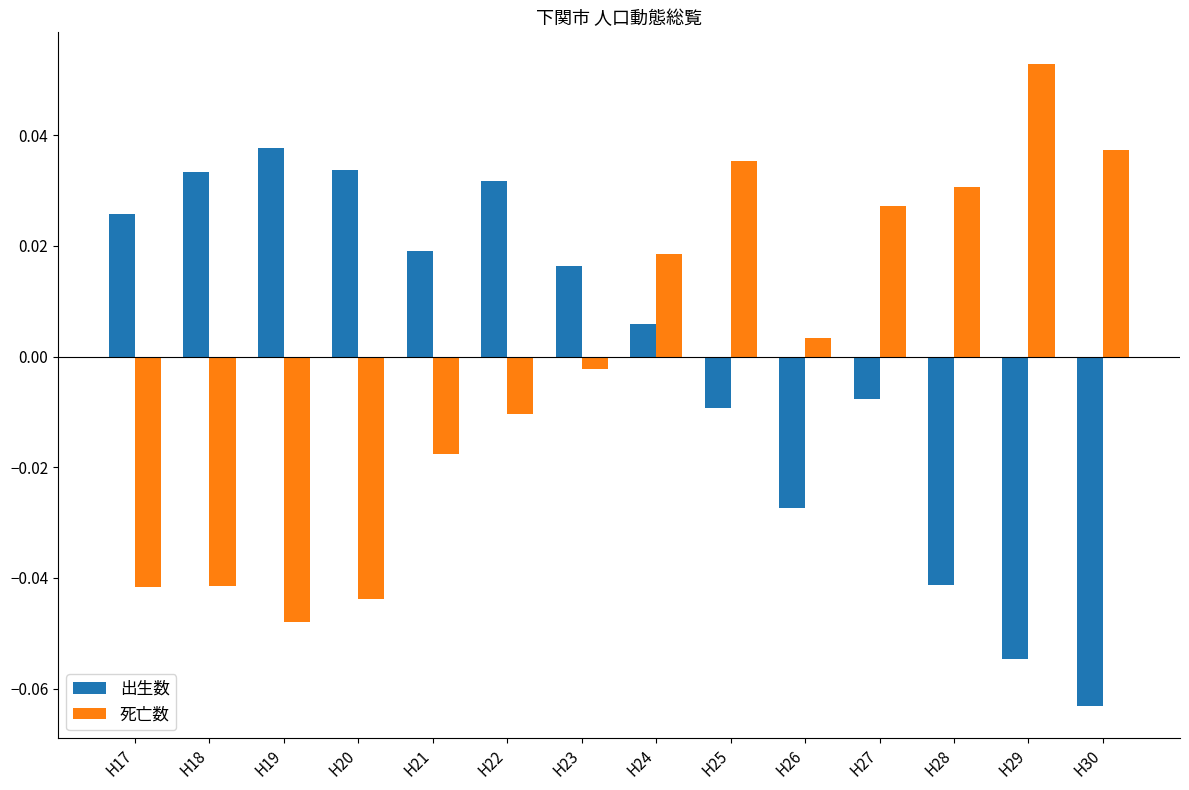

At H20, list the series in order from smallest to largest.

死亡数, 出生数